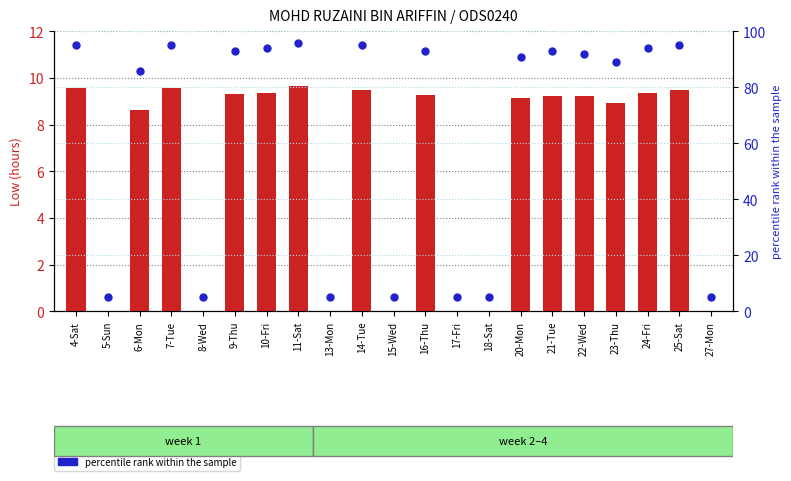

At how many categories does at least one series exceed 76?

14